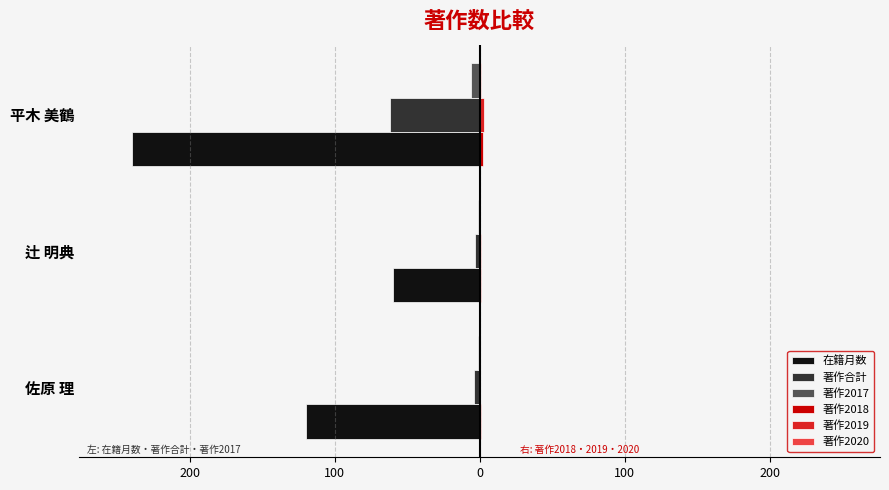

Which series has the largest total across all categories?

著作2018